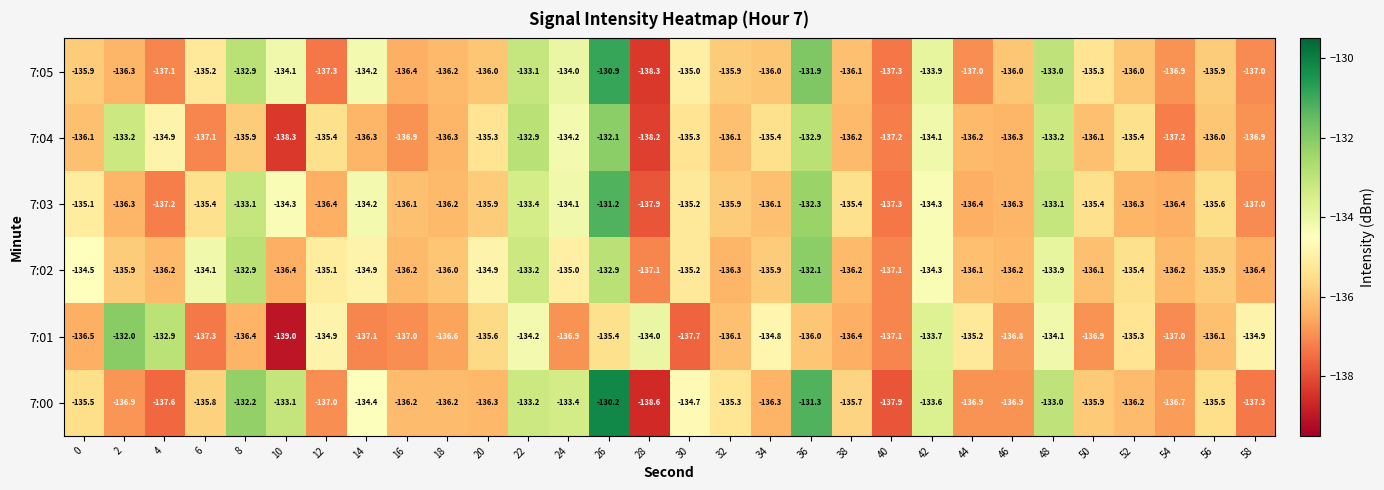

Which series has the widest spread of values?

7:00